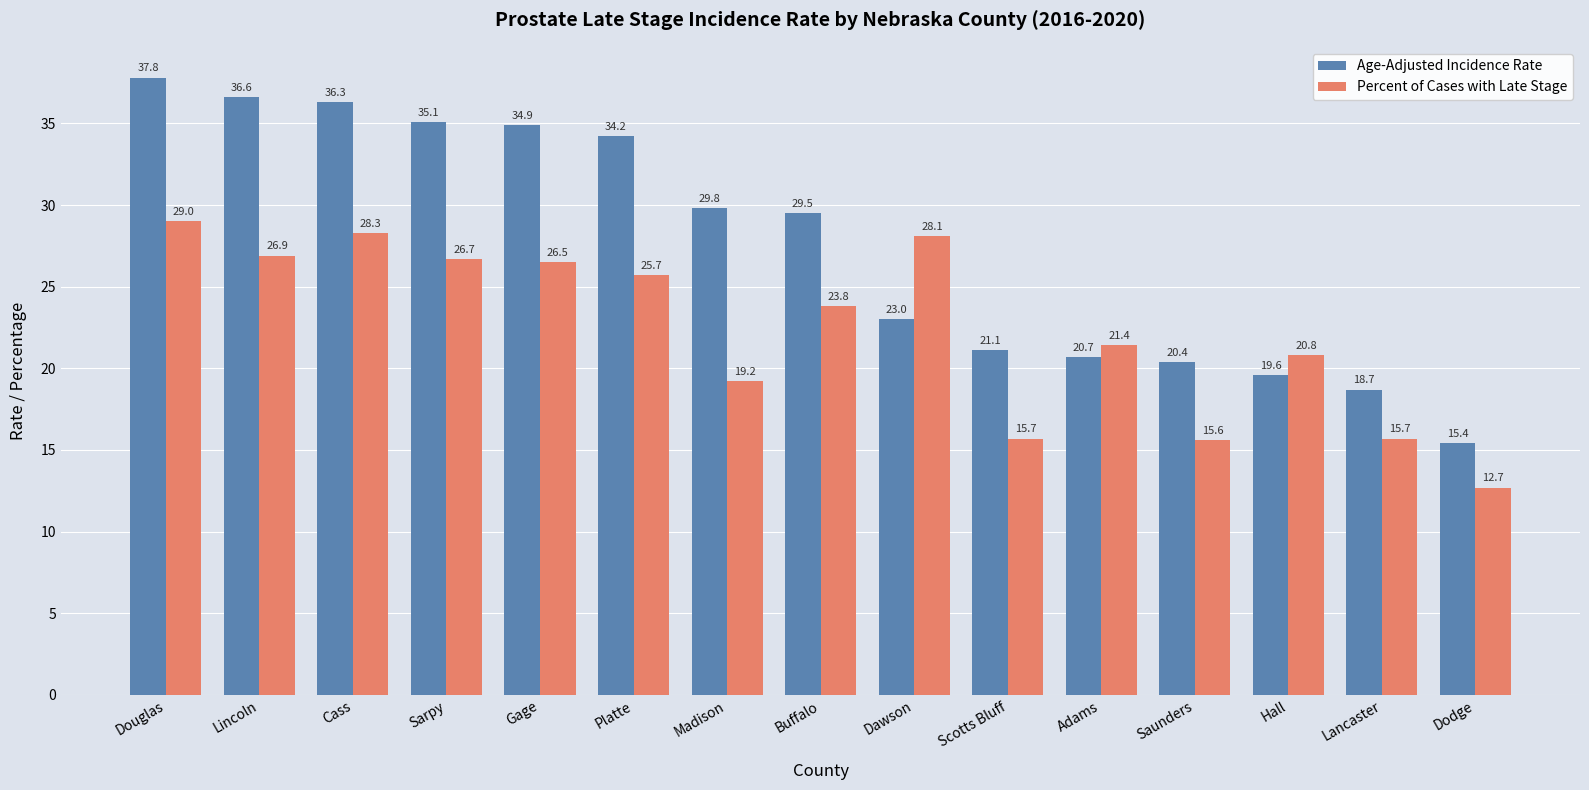

Which label corresponds to the largest value in the chart?

Douglas